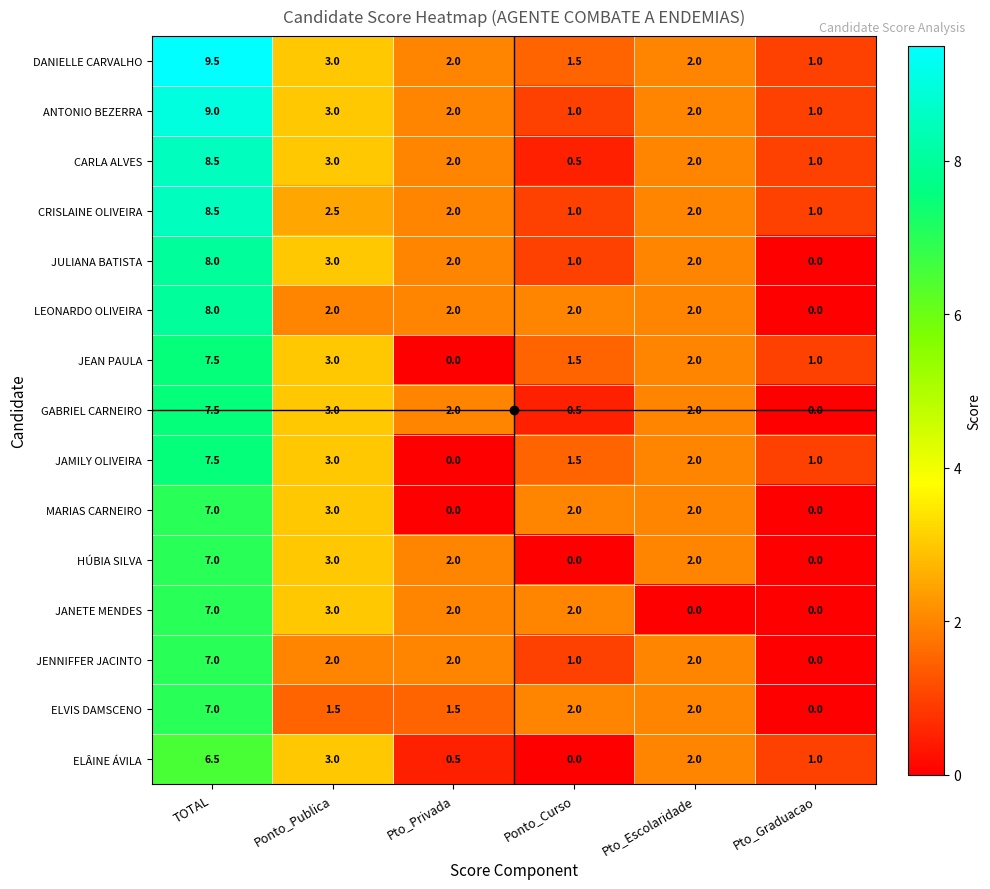

Is it true that HÚBIA SILVA equals 0.0 at Ponto_Curso?

True